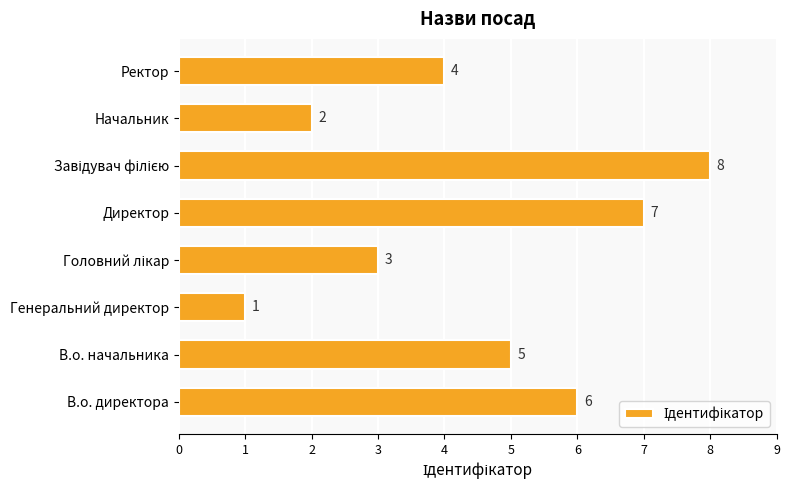

True or false: the data shows 5 at В.о. начальника.

True